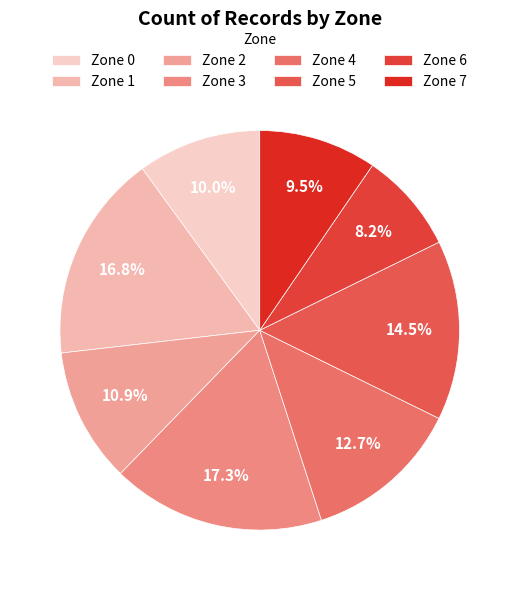

What is the smallest slice in the pie chart?

Zone 6